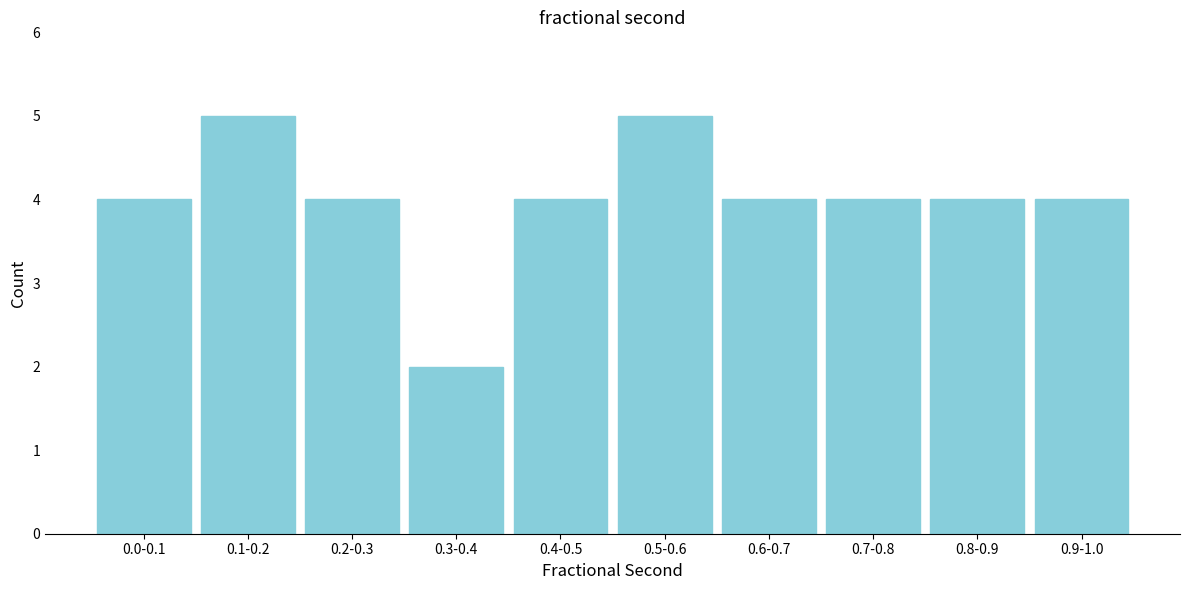

Reading right to left, extract all data points from this chart.

0.9-1.0=4	0.8-0.9=4	0.7-0.8=4	0.6-0.7=4	0.5-0.6=5	0.4-0.5=4	0.3-0.4=2	0.2-0.3=4	0.1-0.2=5	0.0-0.1=4